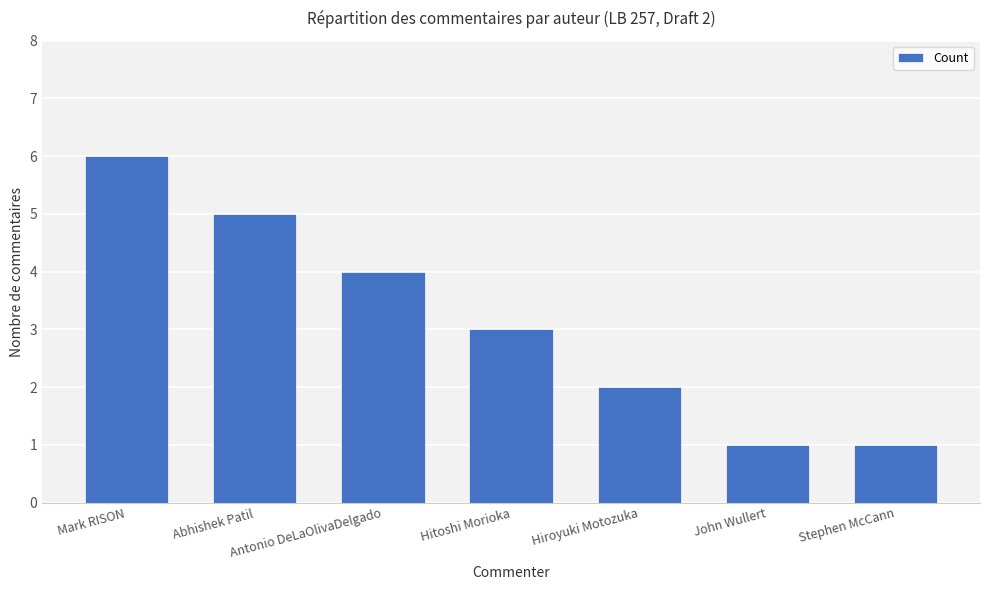

The value at Mark RISON is 8. True or false?

False